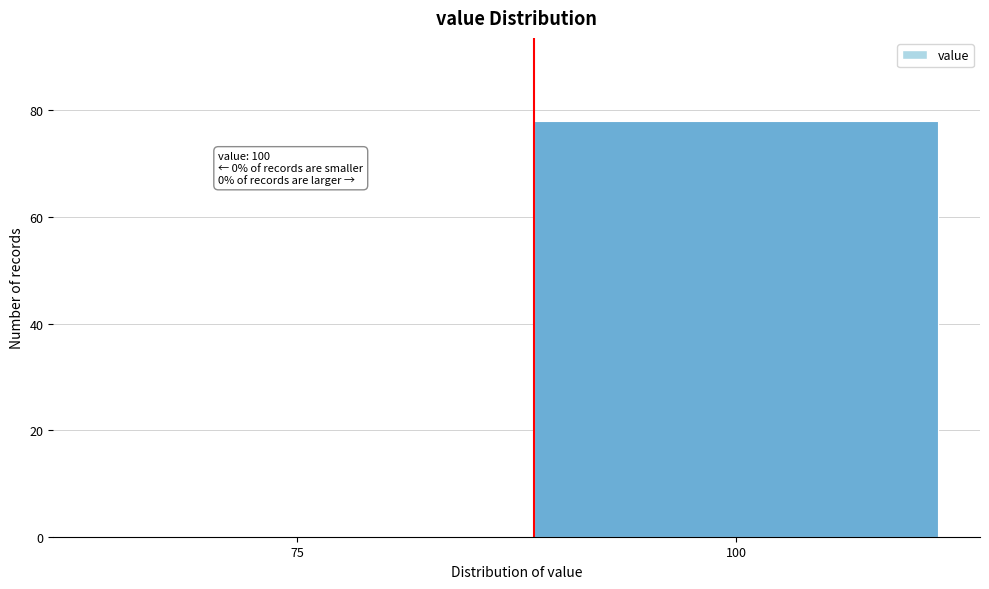

Reading right to left, what are all the values shown in this chart?

100=78	75=0